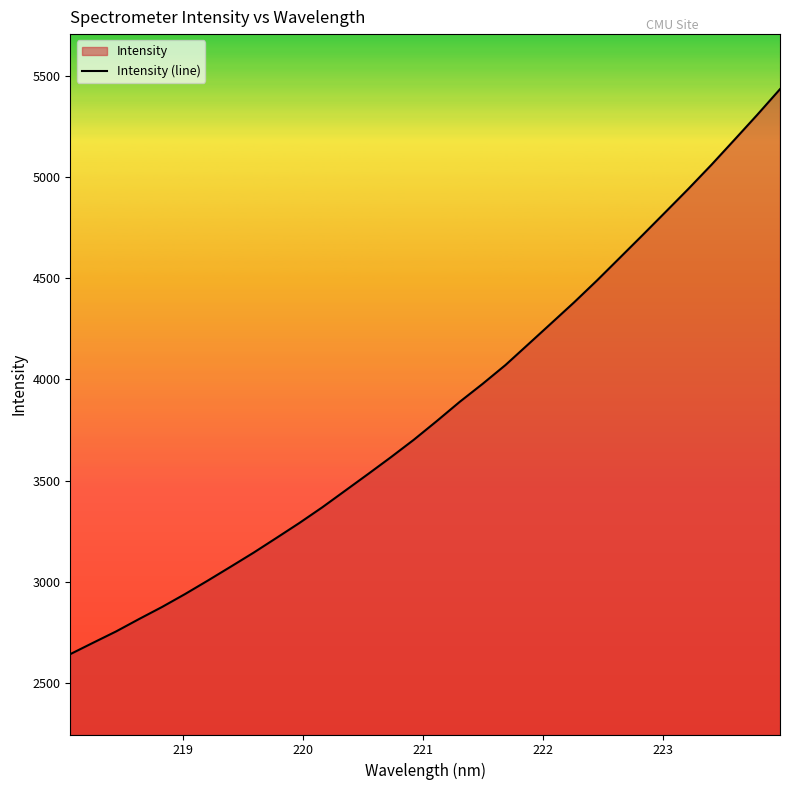

What is the greatest value displayed?

5432.9